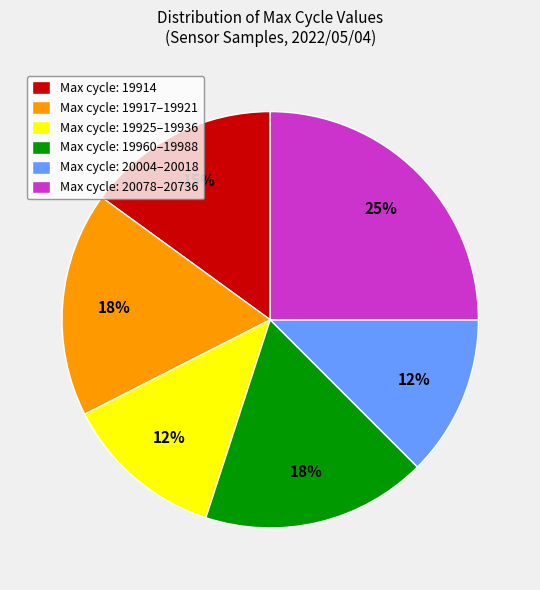

Is it true that Max cycle: 19917–19921 is 4% of the pie?

False